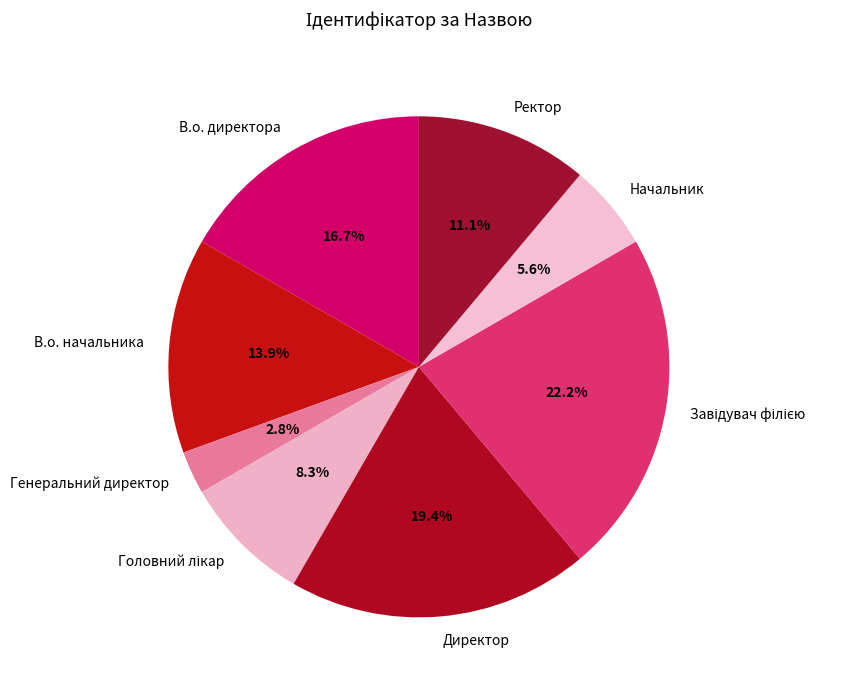

What is the smallest slice in the pie chart?

Генеральний директор